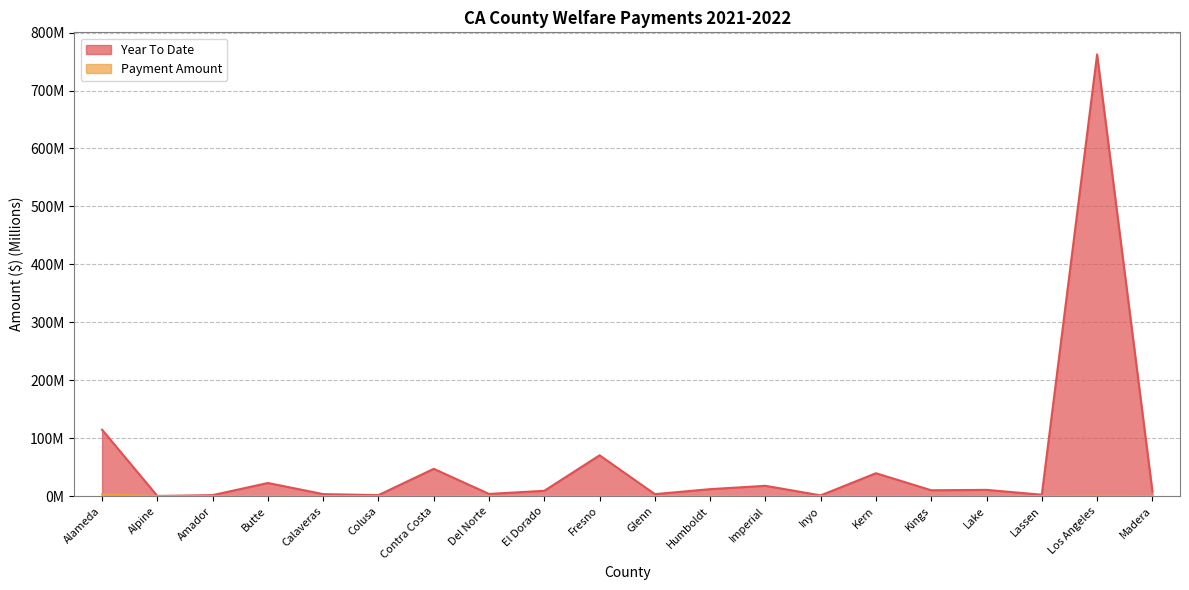

What is the difference between the maximum and second lowest values in the Payment Amount series?

3.2